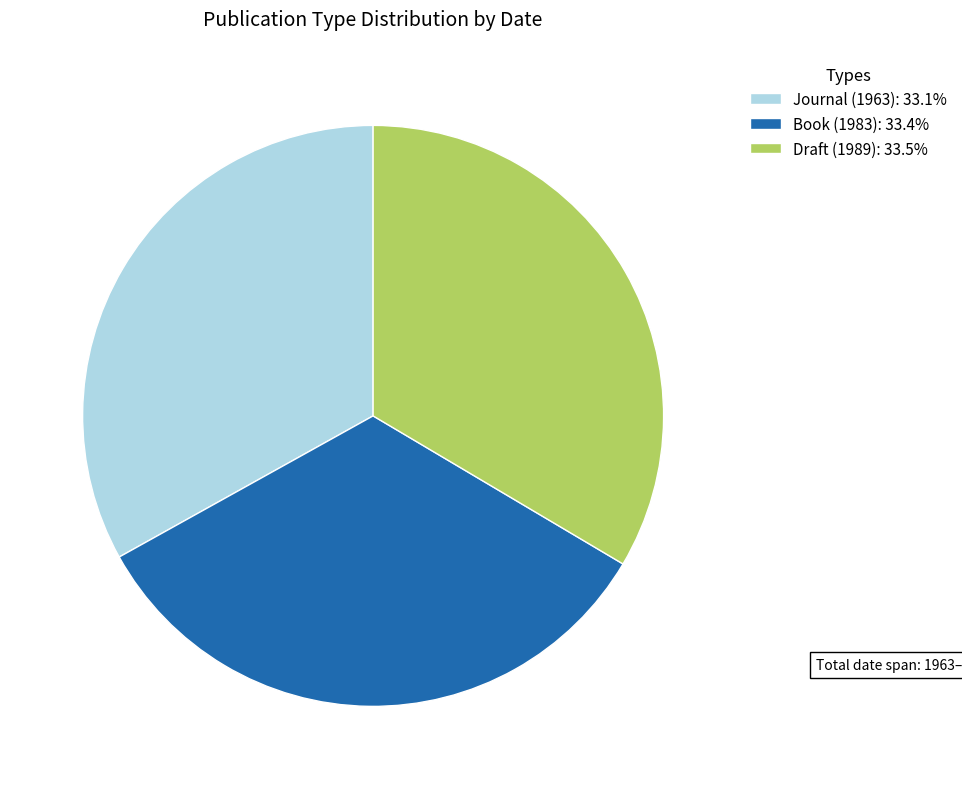

Is it true that Journal (1963) is 33% of the pie?

True